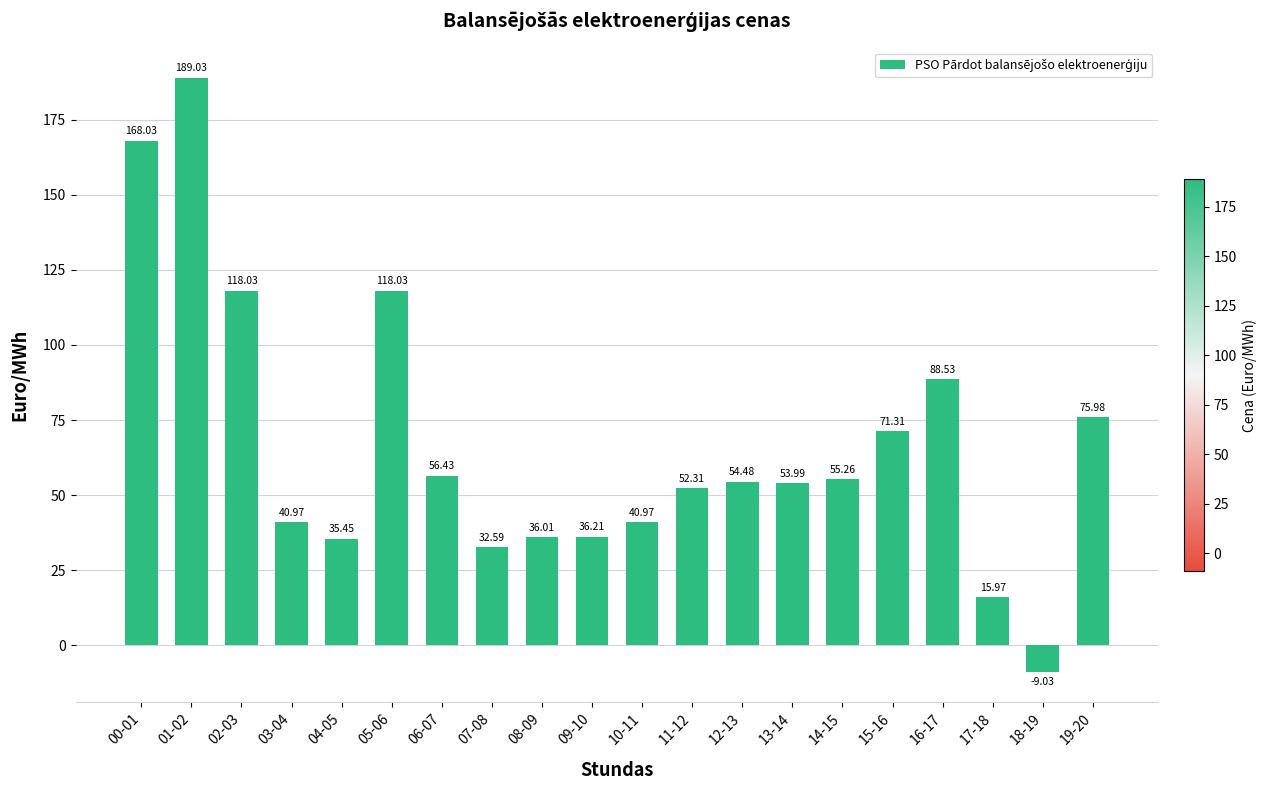

The value at 05-06 is 118.0. True or false?

True